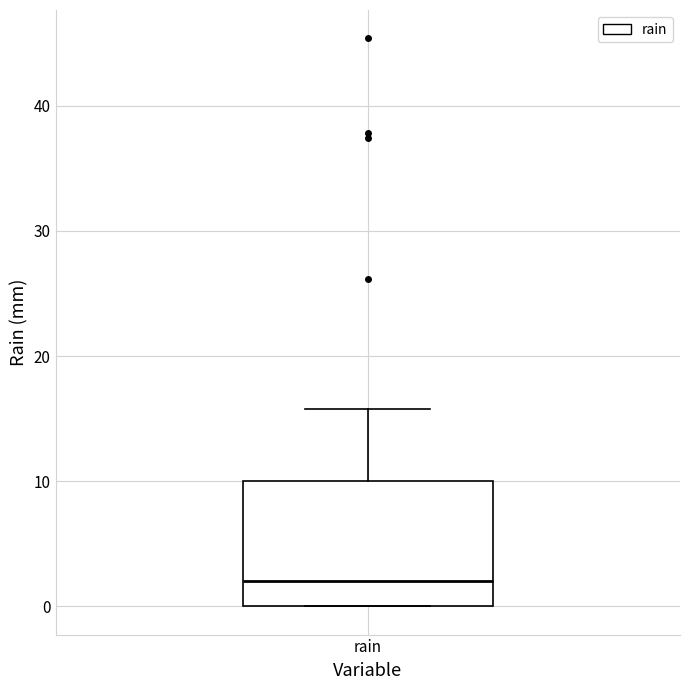

Where does the upper whisker of the box for rain end on the y-axis? The values are not printed on the chart, so give them approximately, as read against the axis.

16